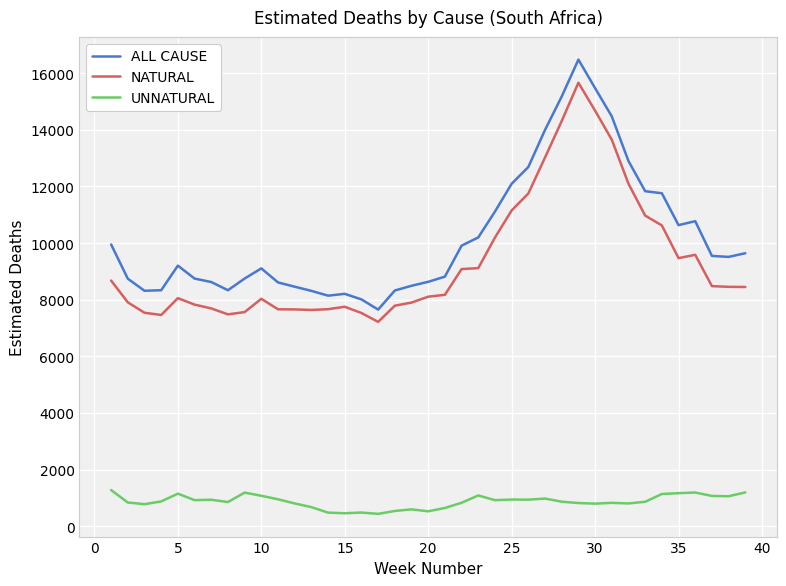

Which series has the largest range (max minus min)?

ALL CAUSE